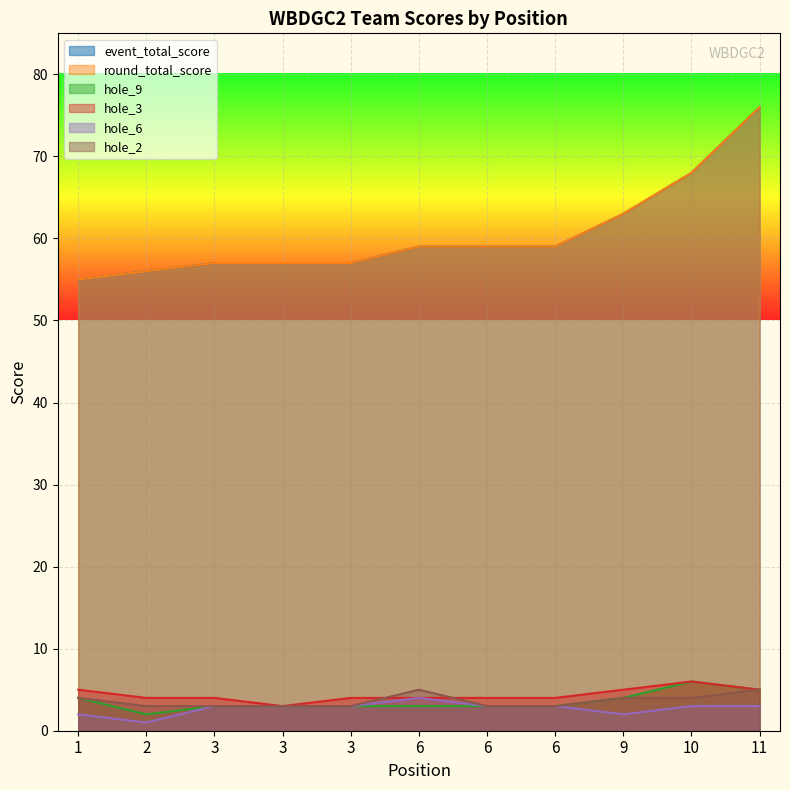

How many data points in hole_6 are above 3?

1